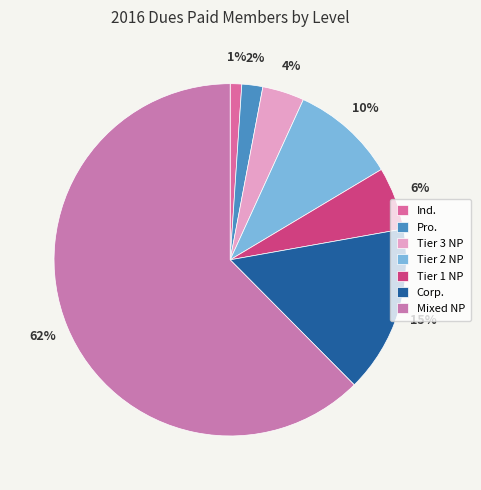

What percentage is the Pro. slice, to the nearest percent?

2%